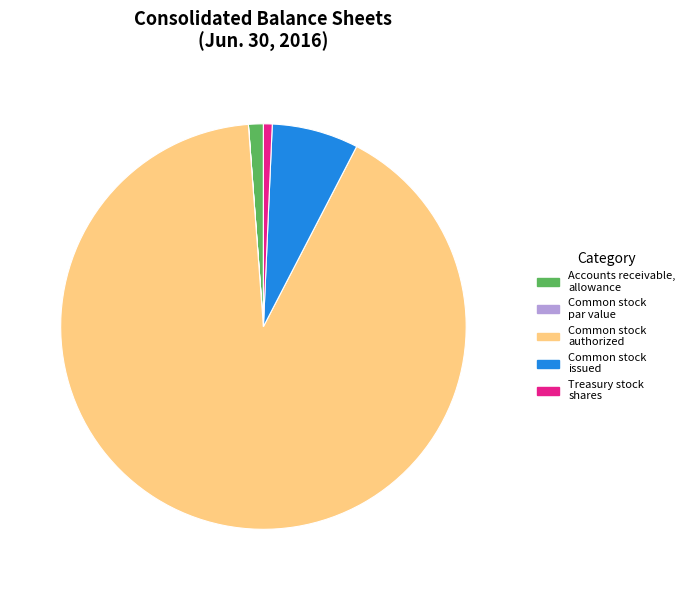

Combined, do Treasury stock shares and Common stock authorized account for over 50%?

Yes